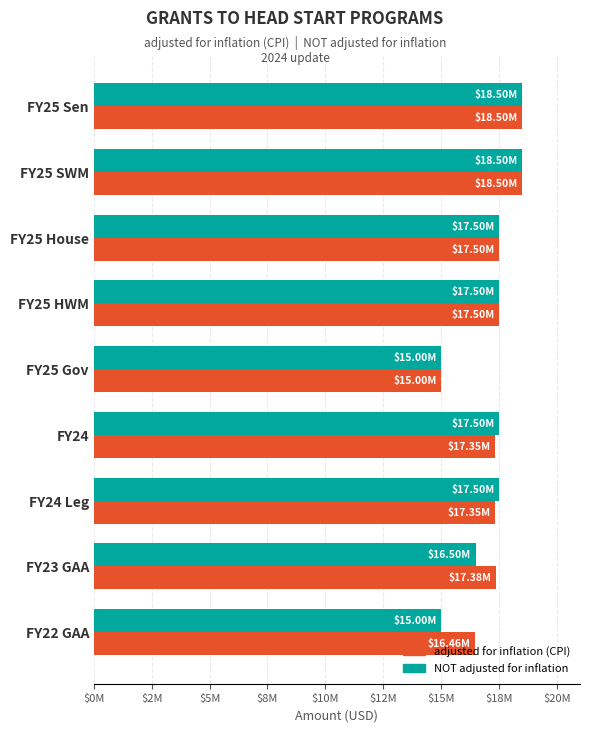

What are all the series names shown in the legend?

adjusted for inflation (CPI), NOT adjusted for inflation